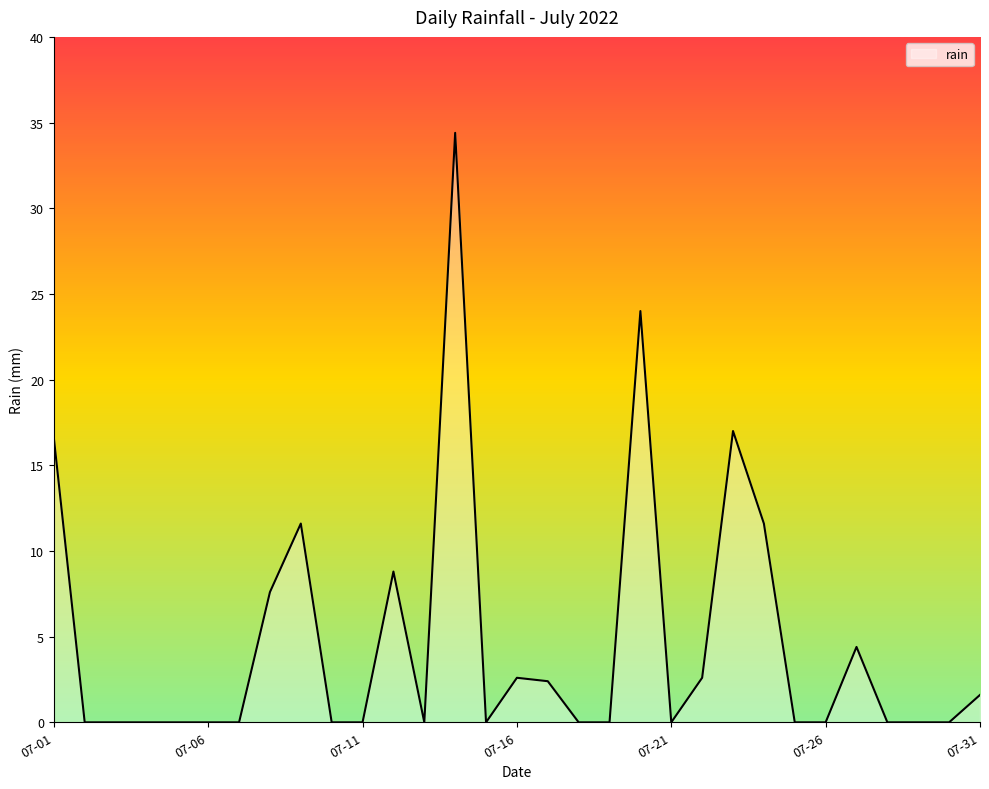

What is the difference between the maximum and minimum values?

34.4